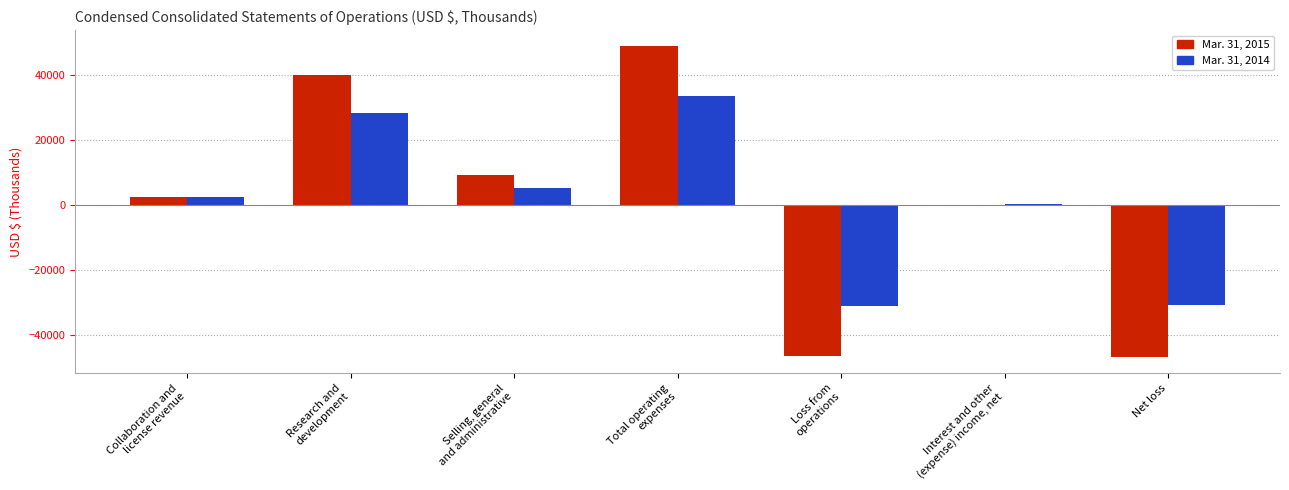

Does the chart contain stacked bars?

No